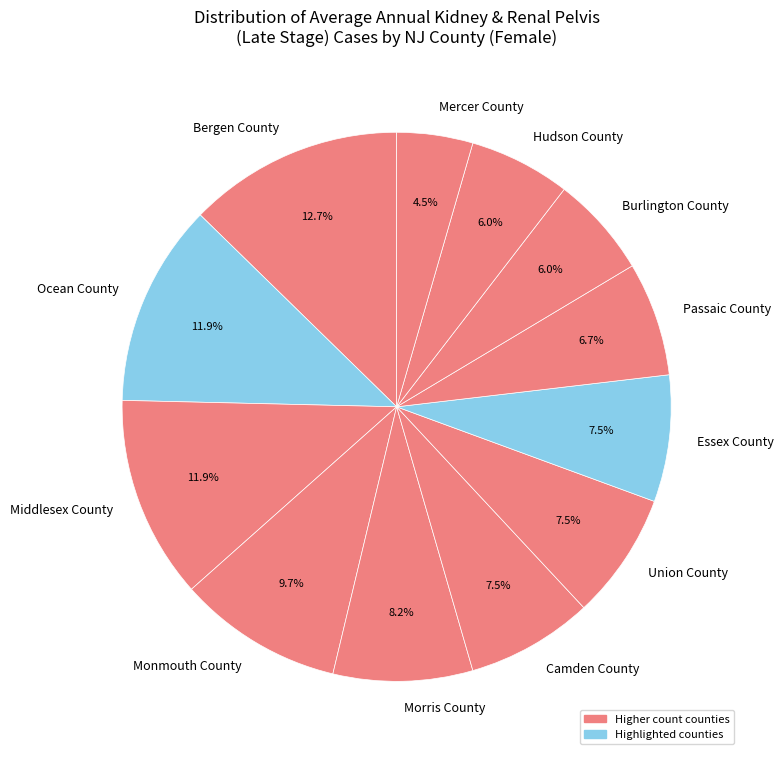

Approximately how many times larger is the value at Union County compared to Passaic County?

1.1